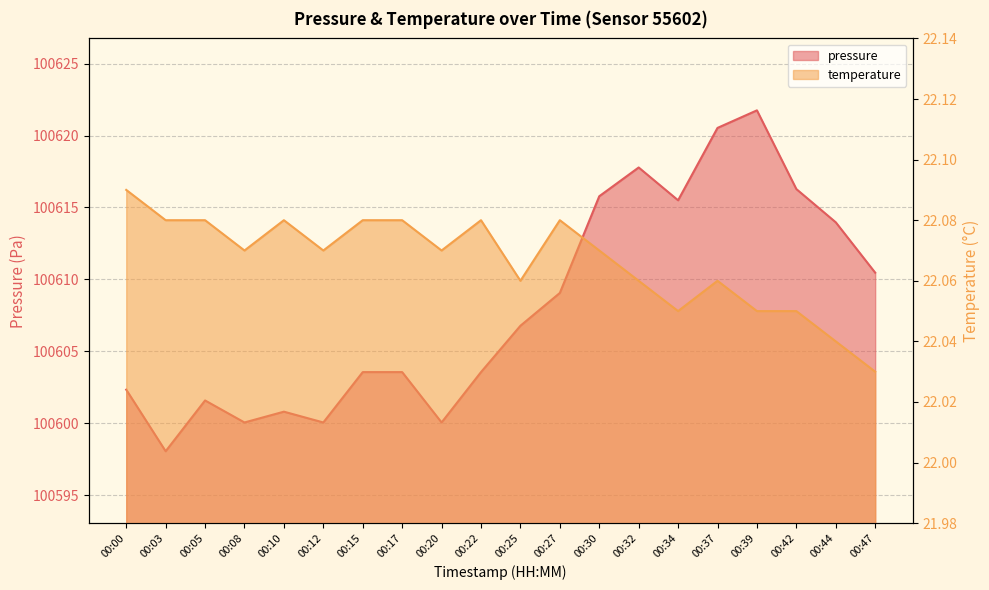

Reading left to right, extract all data points from this chart.

pressure: 00:00=100602.3	00:03=100598.1	00:05=100601.6	00:08=100600.1	00:10=100600.8	00:12=100600.1	00:15=100603.6	00:17=100603.6	00:20=100600.1	00:22=100603.6	00:25=100606.8	00:27=100609.1	00:30=100615.8	00:32=100617.8	00:34=100615.5	00:37=100620.5	00:39=100621.8	00:42=100616.3	00:44=100614.0	00:47=100610.5
temperature: 00:00=22.1	00:03=22.1	00:05=22.1	00:08=22.1	00:10=22.1	00:12=22.1	00:15=22.1	00:17=22.1	00:20=22.1	00:22=22.1	00:25=22.1	00:27=22.1	00:30=22.1	00:32=22.1	00:34=22.1	00:37=22.1	00:39=22.1	00:42=22.1	00:44=22.0	00:47=22.0